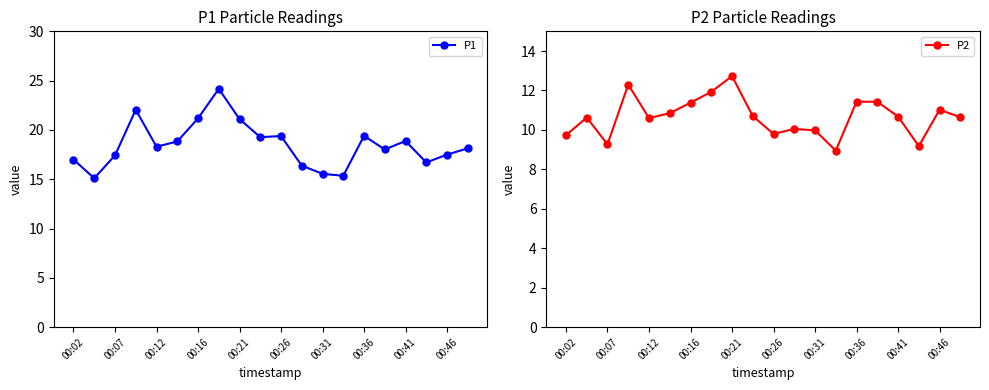

What is the minimum value for P1?

15.1